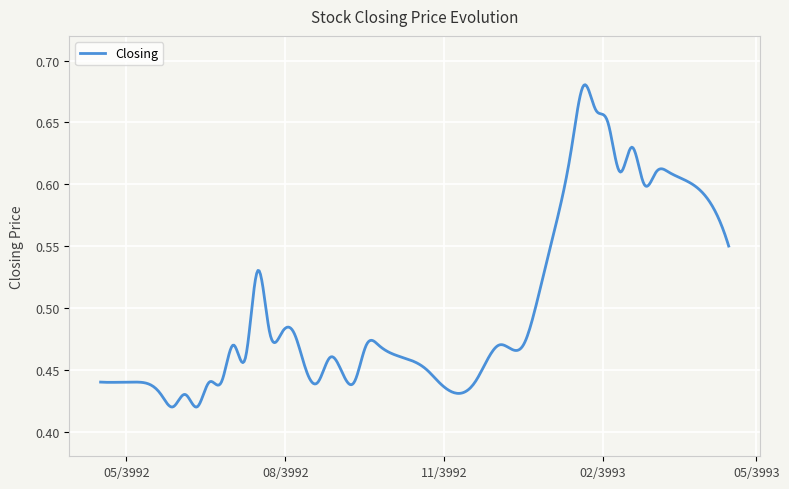

How many lines are shown in the chart?

1